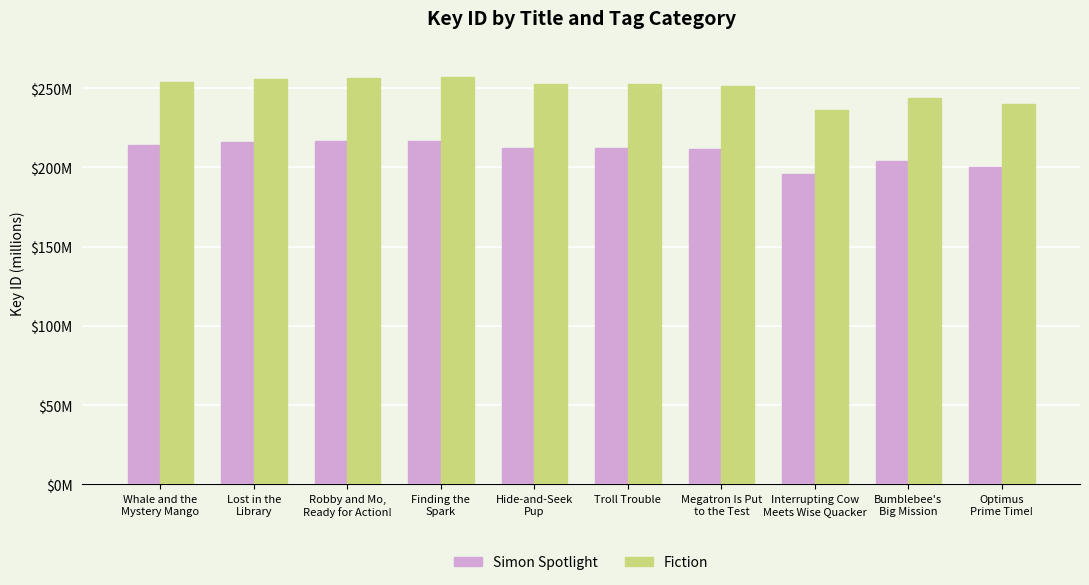

Are the bars grouped side by side (vs. stacked)?

Yes